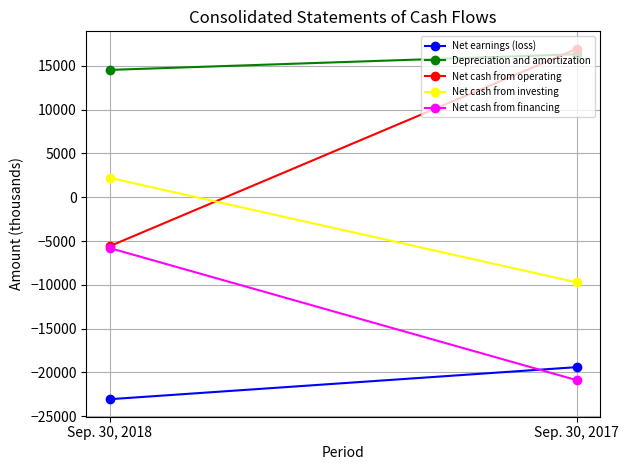

What is the maximum value for Net earnings (loss)?

-19395